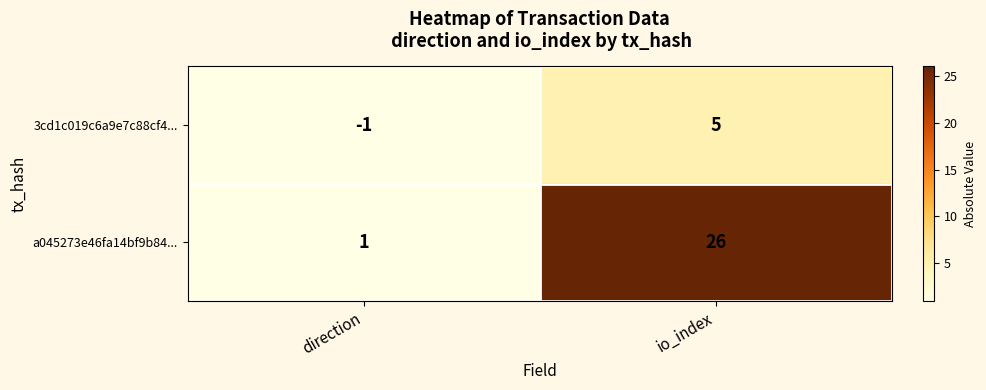

Which series has the largest total across all categories?

a045273e46fa14bf9b84...